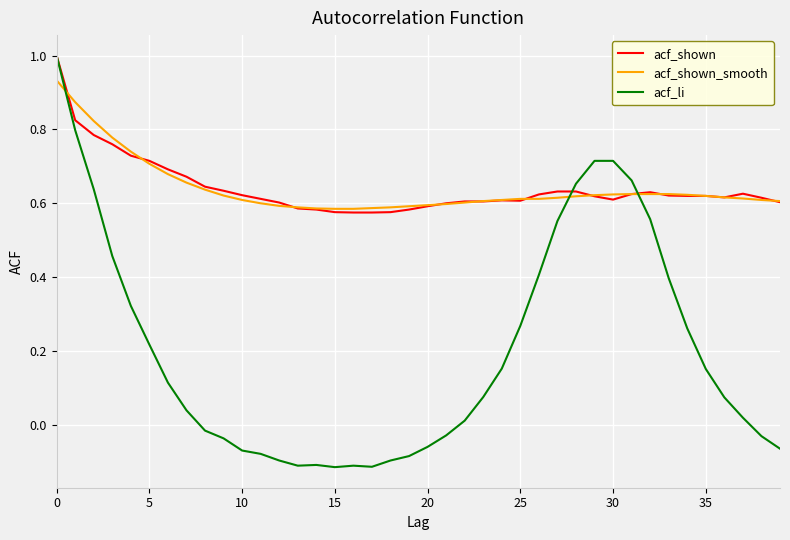

What is the maximum value for acf_shown?

1.0